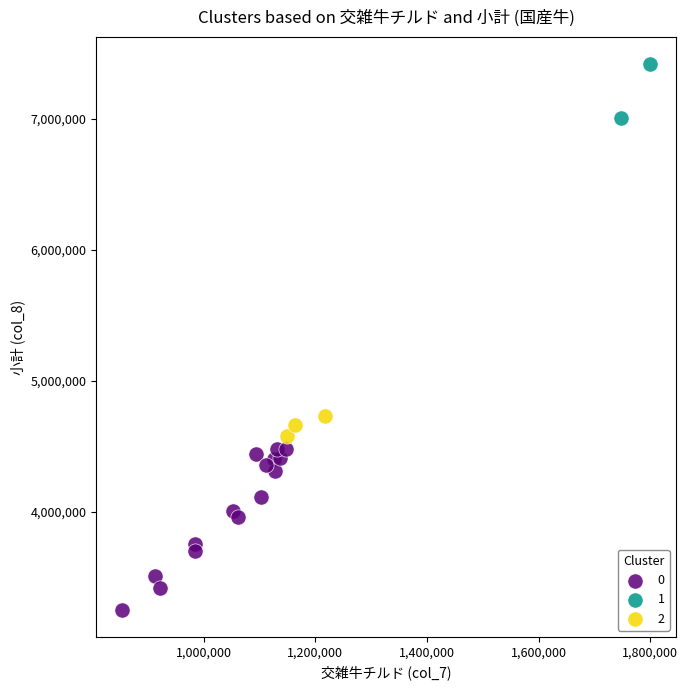

What are all the series names shown in the legend?

0, 1, 2